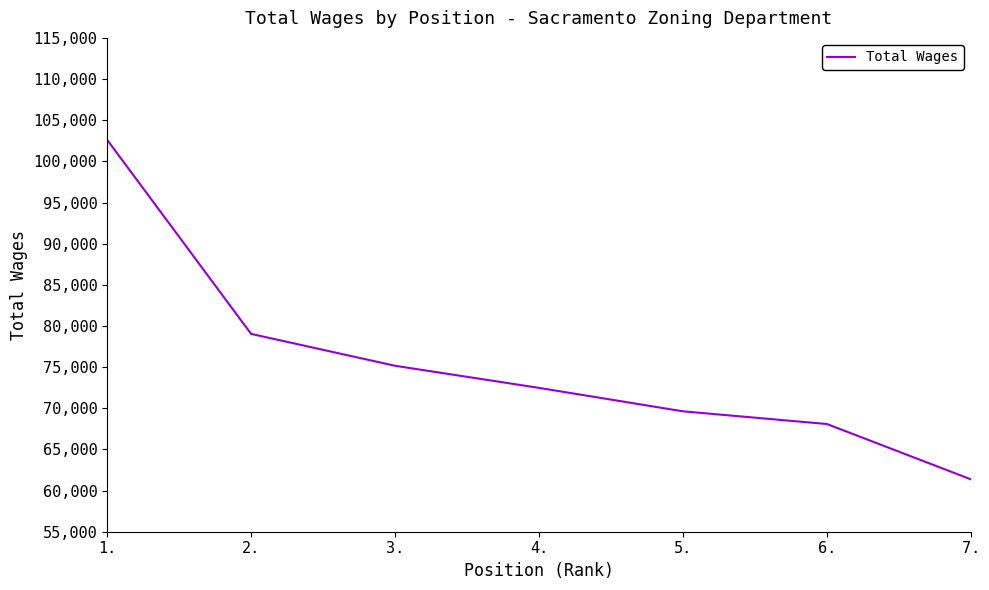

Reading right to left, what are all the values shown in this chart?

7.=61366	6.=68086	5.=69629	4.=72477	3.=75163	2.=79036	1.=102619